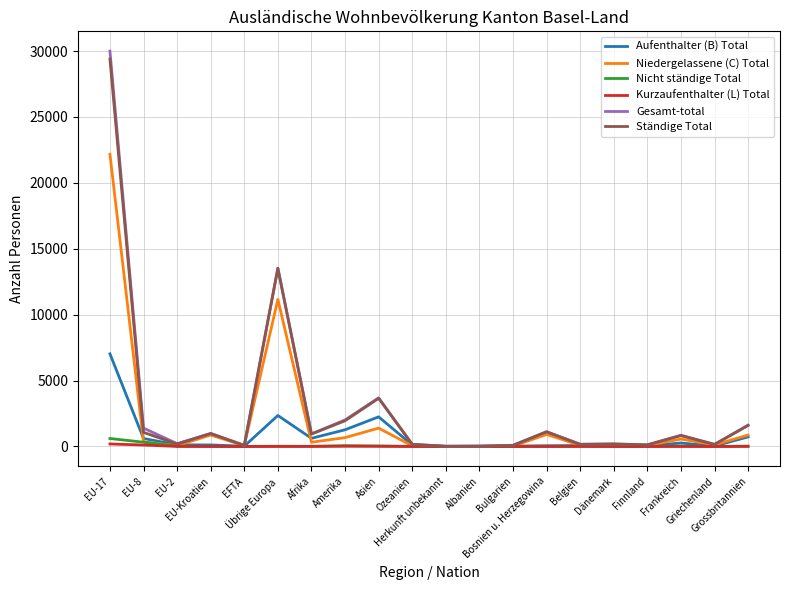

Where does the Niedergelassene (C) Total series first go above 320?

EU-17